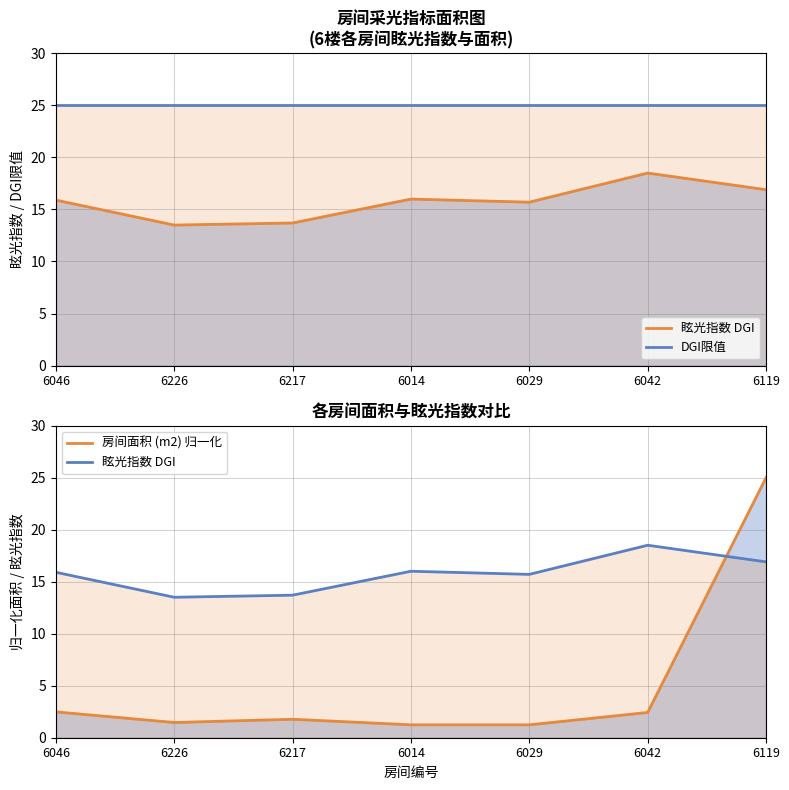

True or false: 眩光指数 DGI has more than 0 interior local peaks.

True